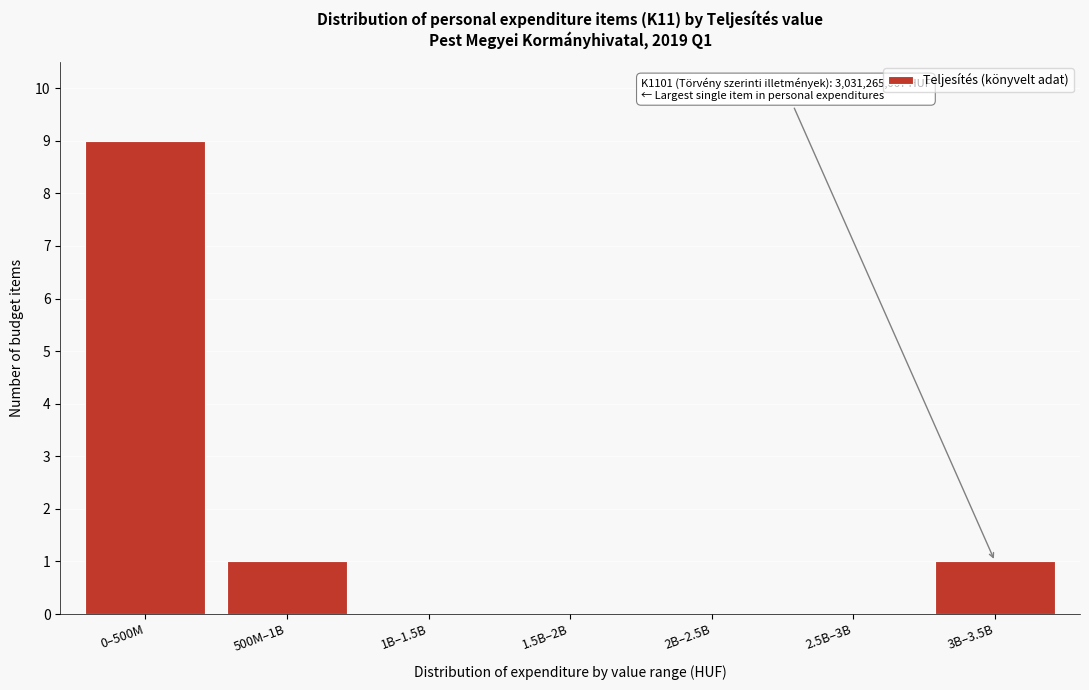

Reading right to left, what are all the values shown in this chart?

3B–3.5B=1	2.5B–3B=0	2B–2.5B=0	1.5B–2B=0	1B–1.5B=0	500M–1B=1	0–500M=9